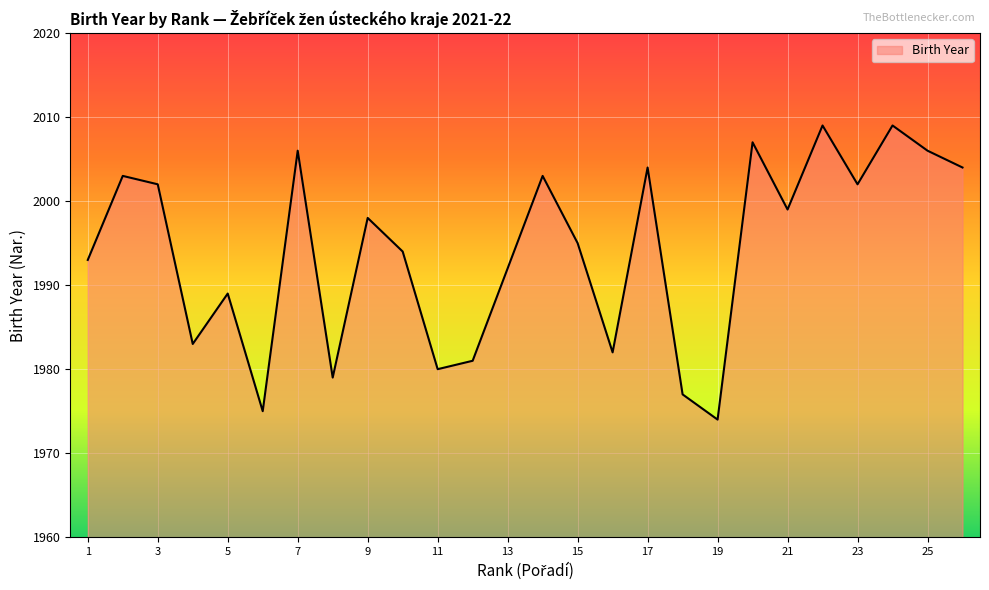

What is the smallest value displayed?

1974